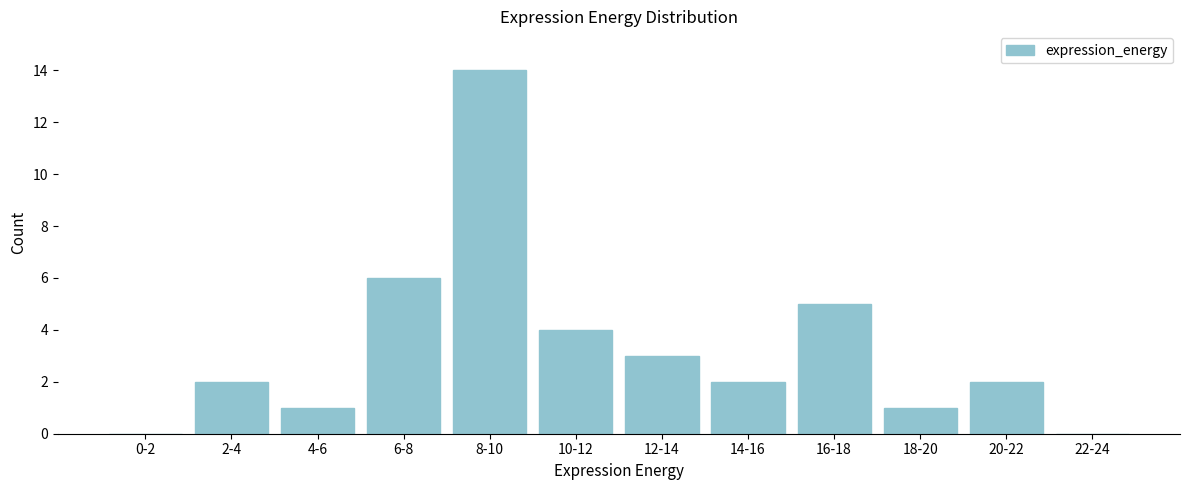

Reading left to right, list all the values displayed in this chart.

0-2=0	2-4=2	4-6=1	6-8=6	8-10=14	10-12=4	12-14=3	14-16=2	16-18=5	18-20=1	20-22=2	22-24=0